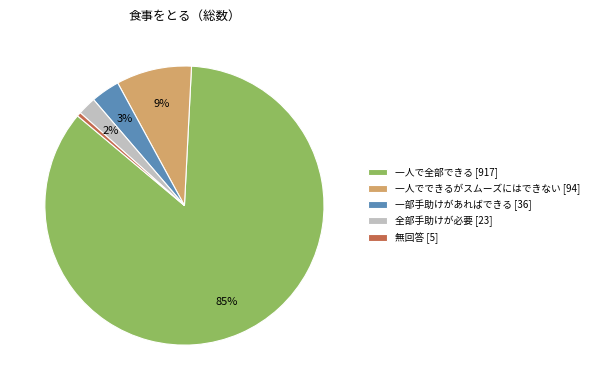

To the nearest percent, what is the combined percentage of 一部手助けがあればできる and 一人で全部できる?

89%